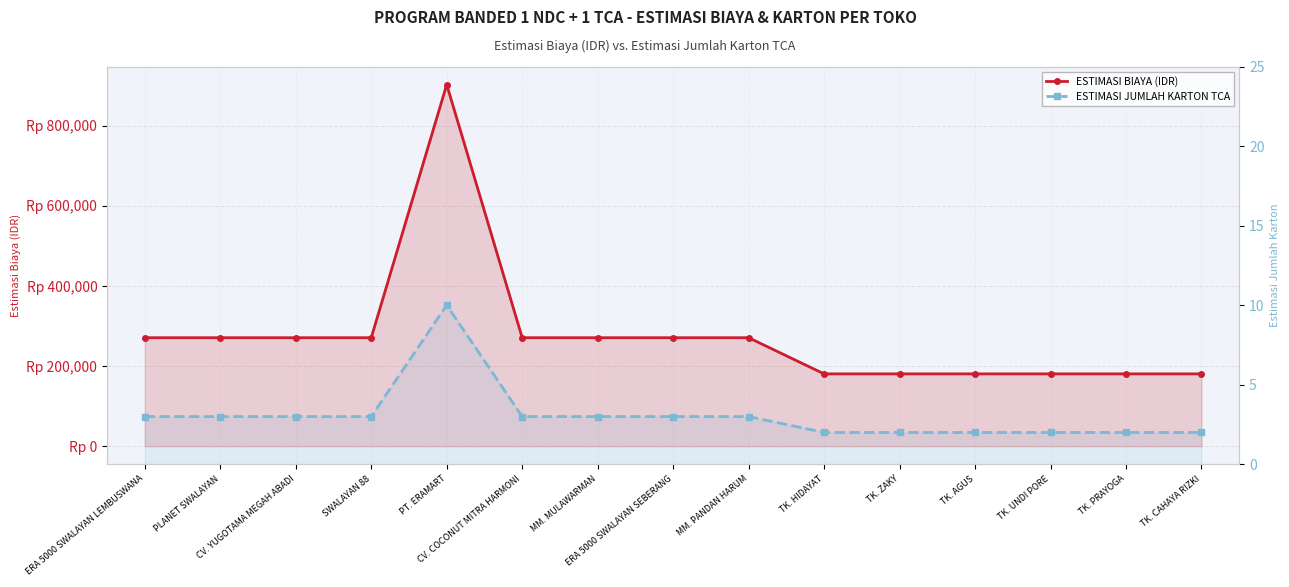

True or false: ESTIMASI BIAYA (IDR) has a value of 154597 at ERA 5000 SWALAYAN LEMBUSWANA.

False